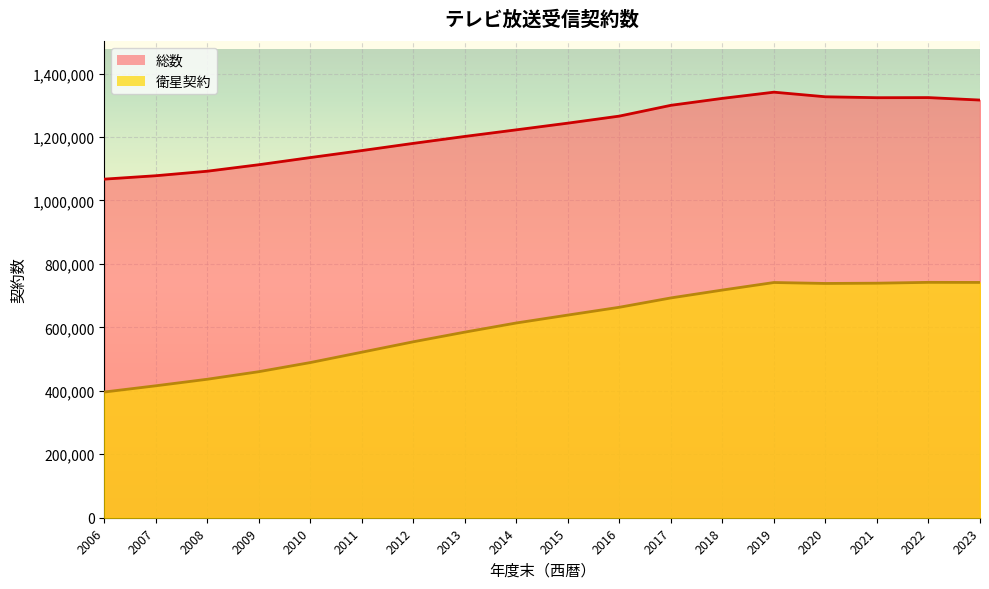

Reading left to right, transcribe all the data shown in this chart.

総数: 2006=1067294	2007=1078029	2008=1092273	2009=1112728	2010=1135317	2011=1157325	2012=1180041	2013=1201898	2014=1222699	2015=1243781	2016=1266006	2017=1299995	2018=1321870	2019=1341405	2020=1326874	2021=1323992	2022=1324313	2023=1316531
衛星契約: 2006=396250	2007=415898	2008=436517	2009=460359	2010=489137	2011=521784	2012=554648	2013=585080	2014=613929	2015=638826	2016=663420	2017=692870	2018=717673	2019=741448	2020=738469	2021=739307	2022=741947	2023=741714